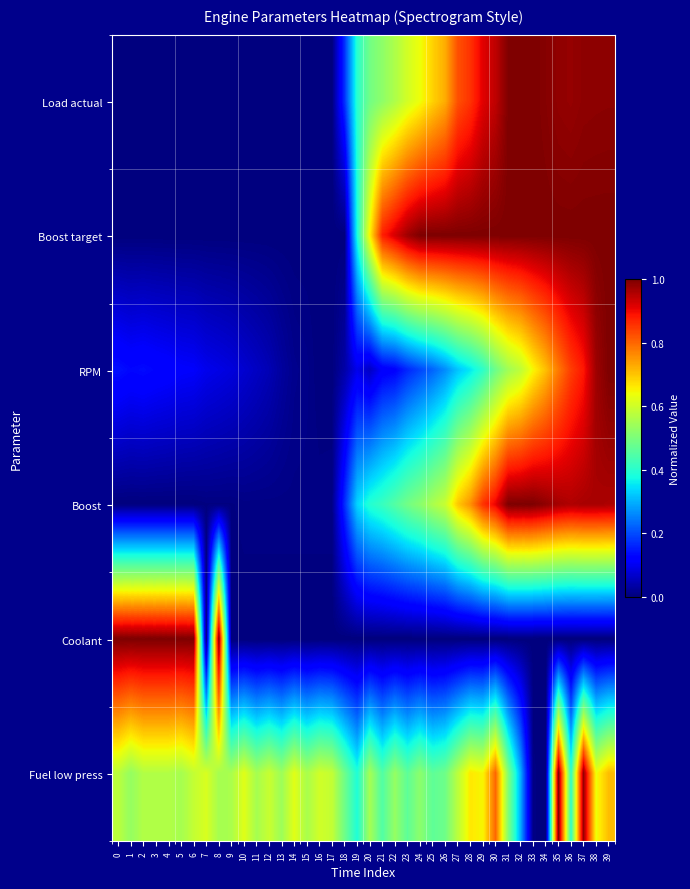

What is the difference between the highest and lowest values at 7?

0.6